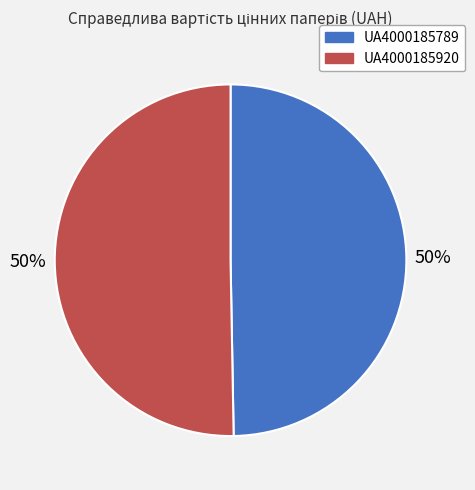

To the nearest percent, what portion does UA4000185920 represent?

50%